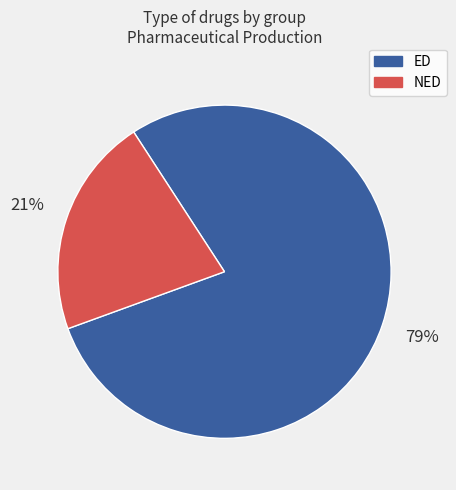

To the nearest percent, what is the average slice percentage?

50%